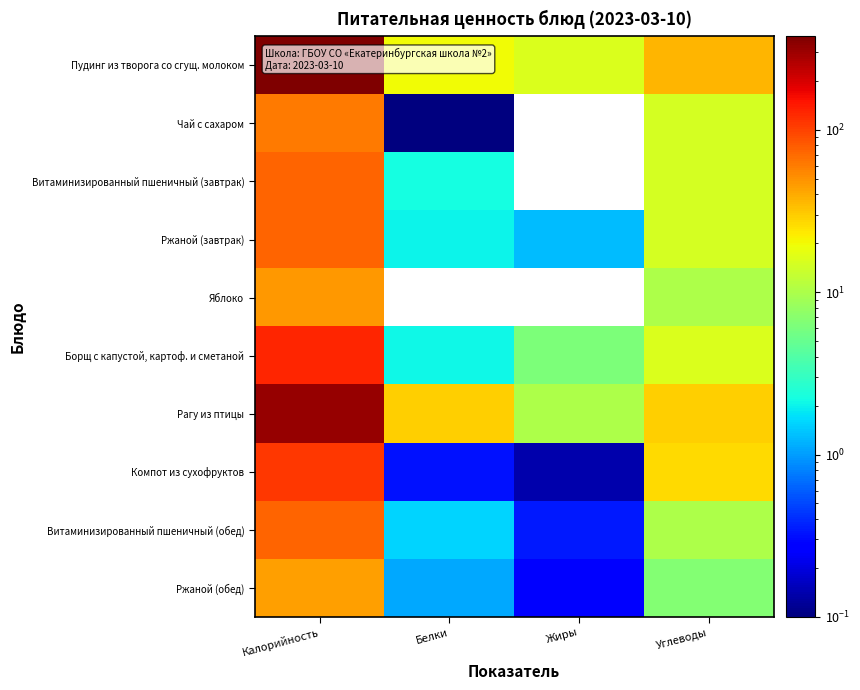

Reading left to right, transcribe all the data shown in this chart.

Пудинг из творога со сгущ. молоком: Калорийность=376.0	Белки=20.0	Жиры=16.0	Углеводы=37.0
Чай с сахаром: Калорийность=60.6	Белки=0.1	Жиры=0.0	Углеводы=15.0
Витаминизированный пшеничный (завтрак): Калорийность=73.0	Белки=2.2	Жиры=0.0	Углеводы=15.0
Ржаной (завтрак): Калорийность=73.0	Белки=2.0	Жиры=1.3	Углеводы=15.0
Яблоко: Калорийность=47.0	Белки=0.0	Жиры=0.0	Углеводы=10.0
Борщ с капустой, картоф. и сметаной: Калорийность=128.4	Белки=2.1	Жиры=6.2	Углеводы=15.9
Рагу из птицы: Калорийность=318.5	Белки=29.0	Жиры=10.0	Углеводы=29.0
Компот из сухофруктов: Калорийность=110.5	Белки=0.3	Жиры=0.1	Углеводы=26.8
Витаминизированный пшеничный (обед): Калорийность=74.0	Белки=1.6	Жиры=0.3	Углеводы=10.1
Ржаной (обед): Калорийность=44.0	Белки=1.1	Жиры=0.3	Углеводы=6.6